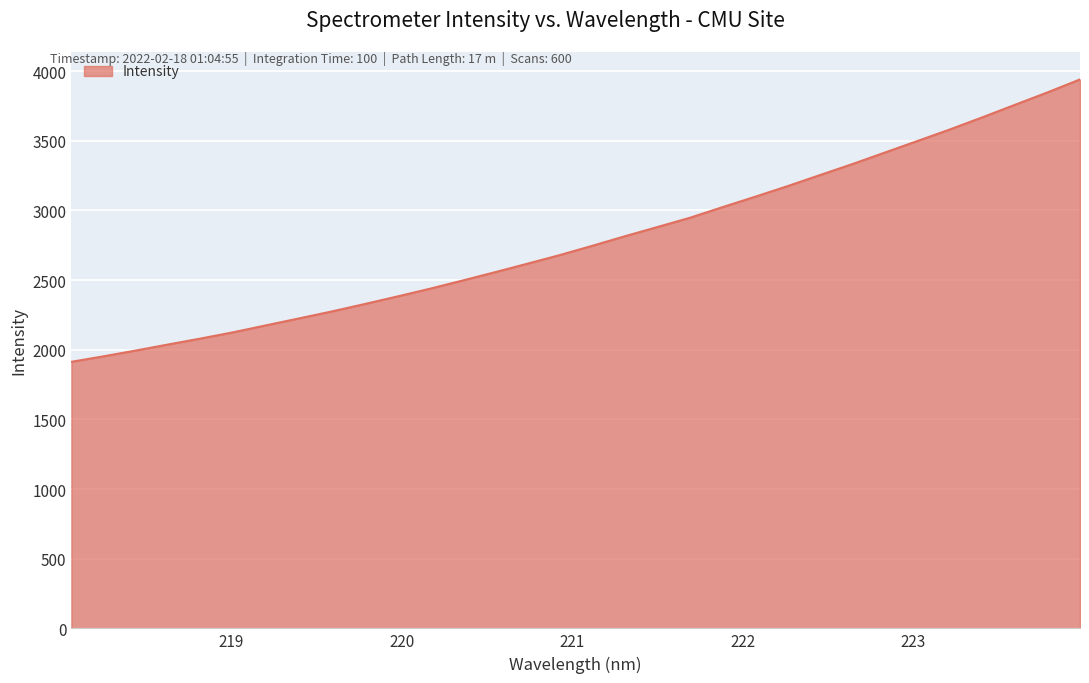

Count the number of categories in the chart.

32